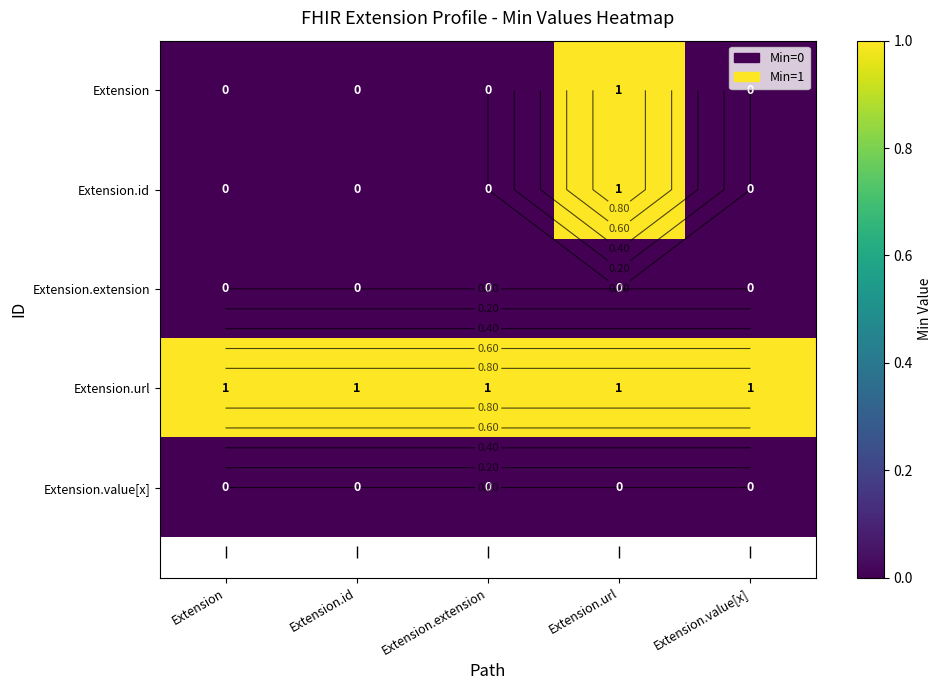

At Extension.url, list the series in order from smallest to largest.

Extension.extension, Extension.value[x], Extension, Extension.id, Extension.url